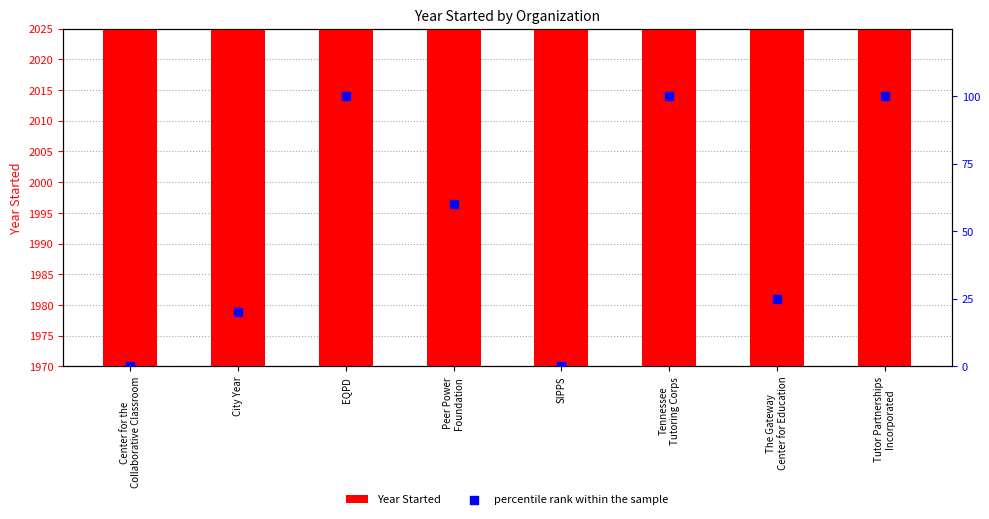

What is the total value across all series at The Gateway
Center for Education?

2015